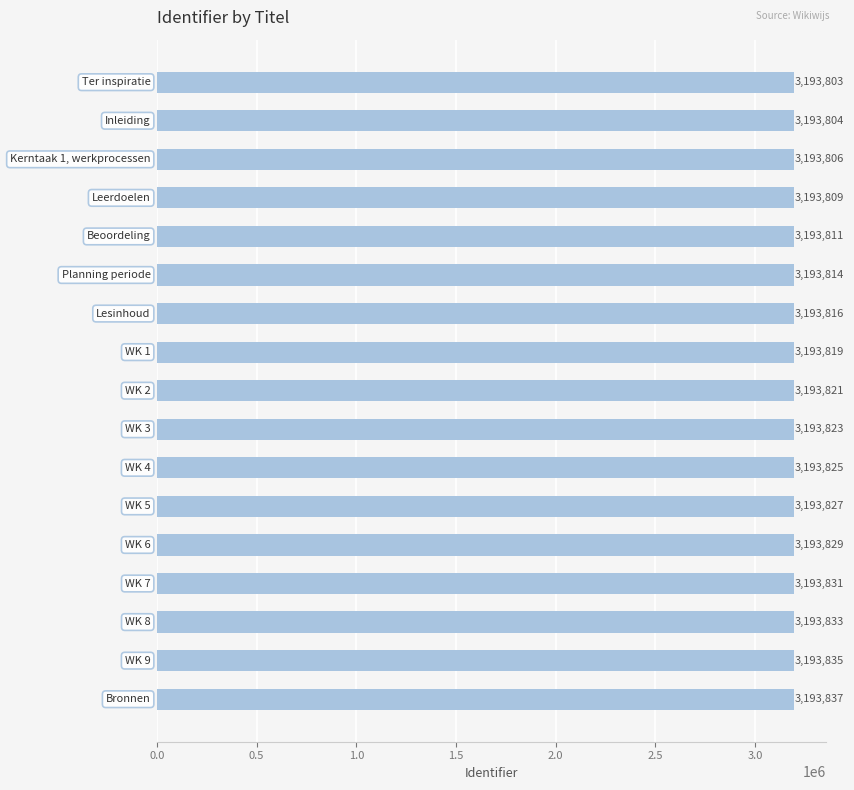

What is the difference between the maximum and minimum values?

34